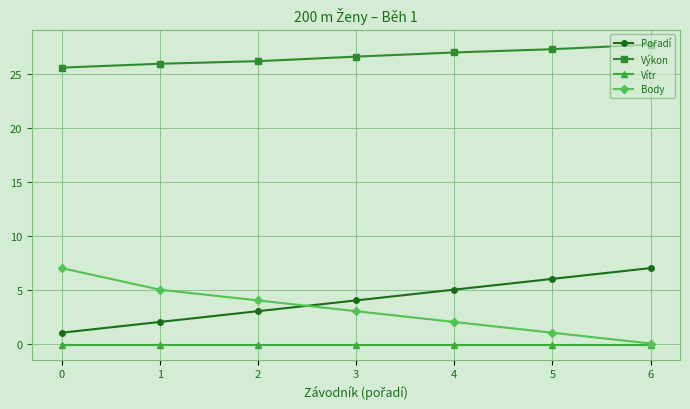

How many categories are shown in the chart?

7